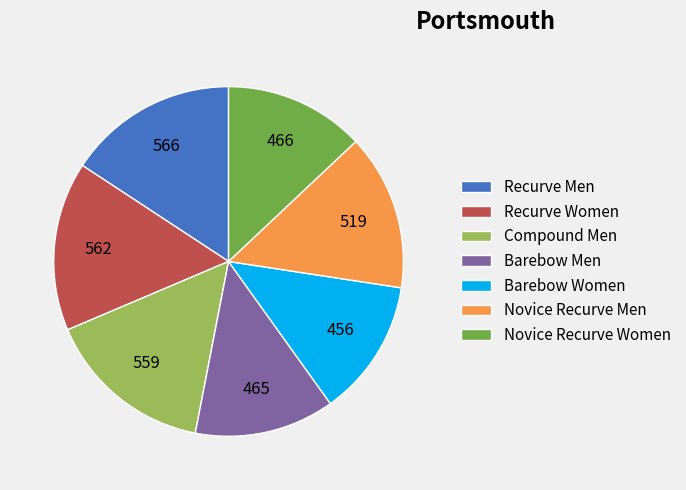

Does any single category account for the majority?

No